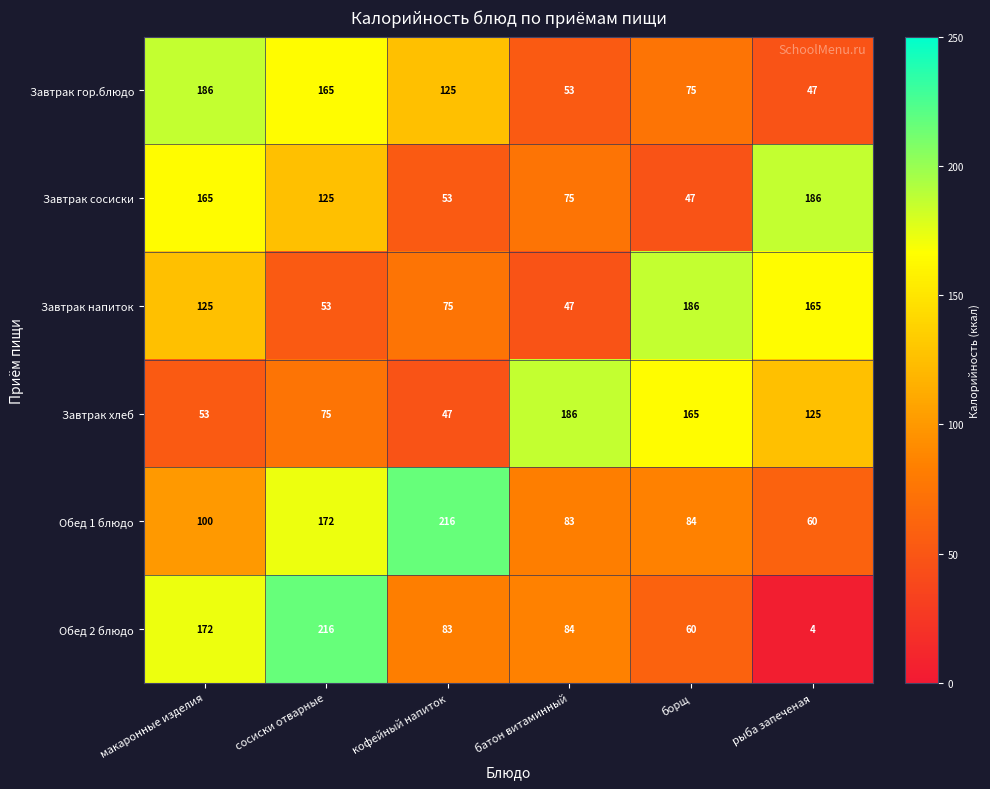

Is it true that Обед 2 блюдо equals 139 at кофейный напиток?

False